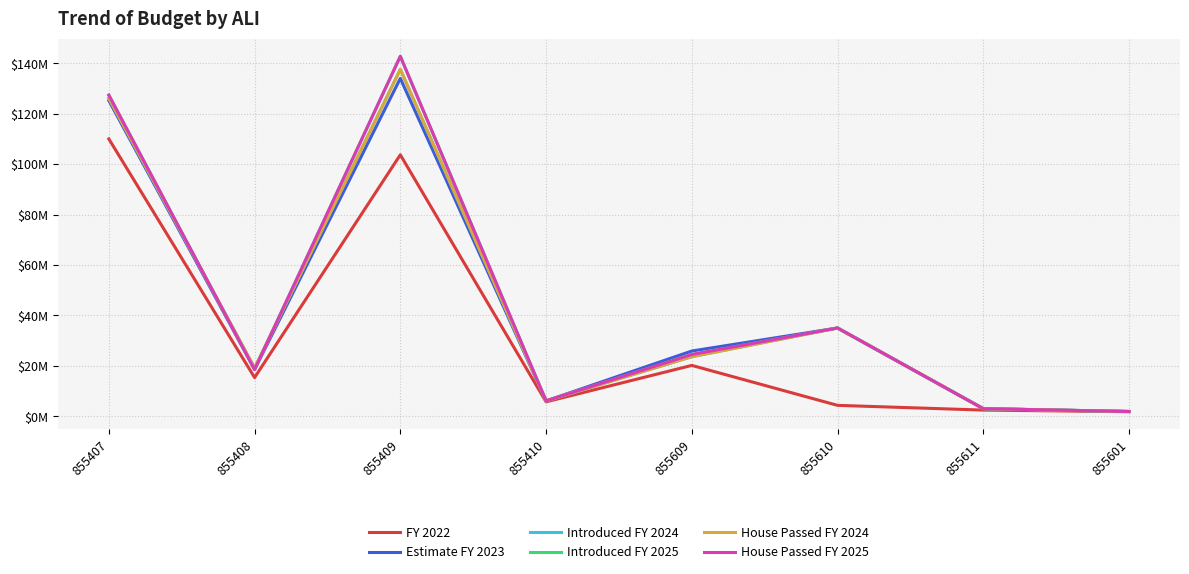

Does the chart have visible grid lines?

Yes